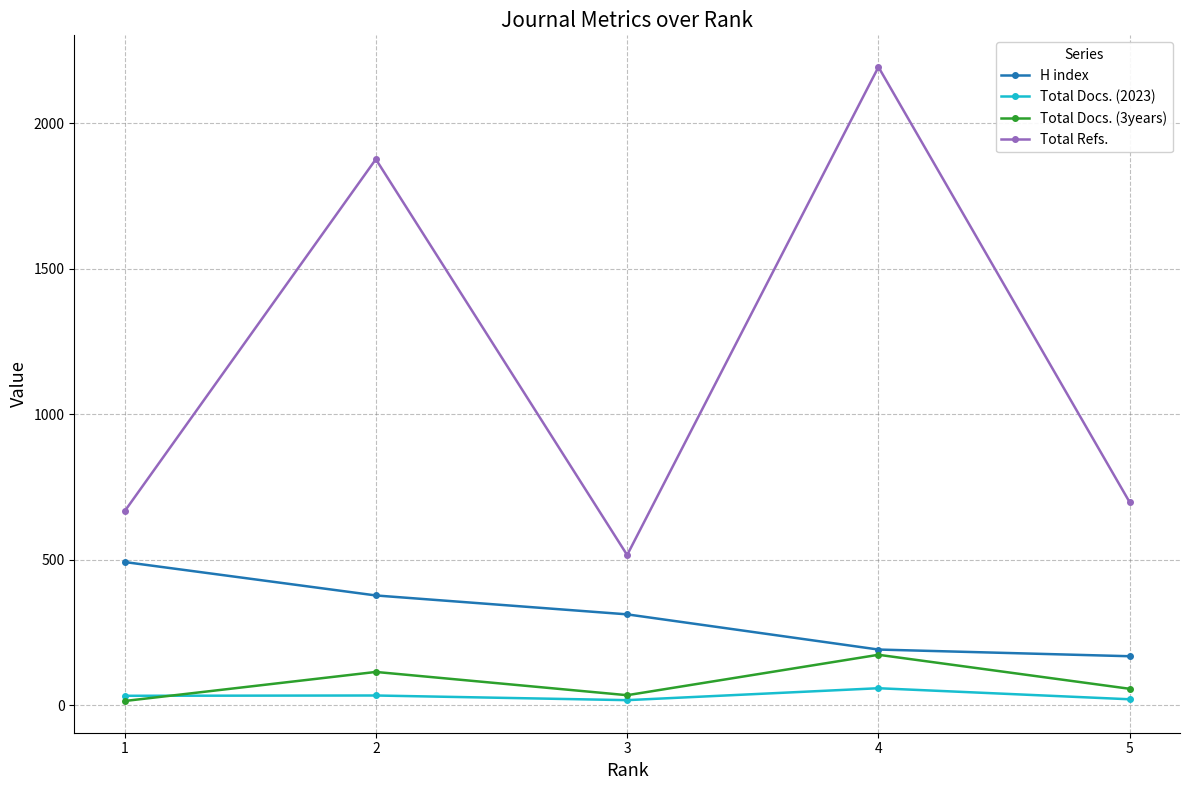

True or false: H index and Total Docs. (2023) intersect in this chart.

False